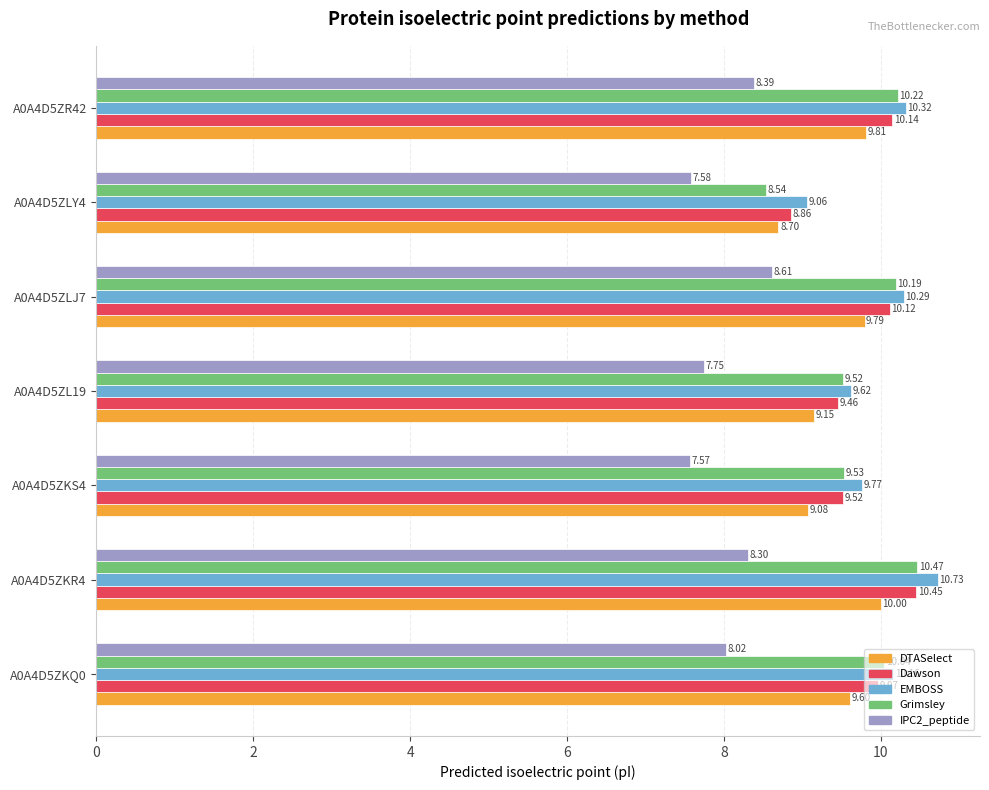

Between A0A4D5ZLY4 and A0A4D5ZR42, which series saw the biggest shift?

Grimsley